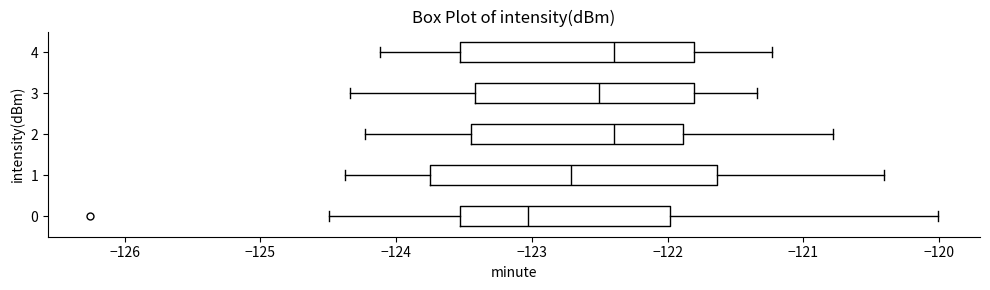

Which box has the furthest to the left median line?

0